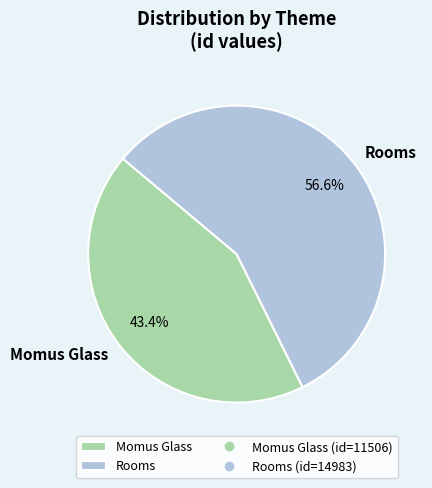

How much of the chart is everything except Momus Glass?

56.6%